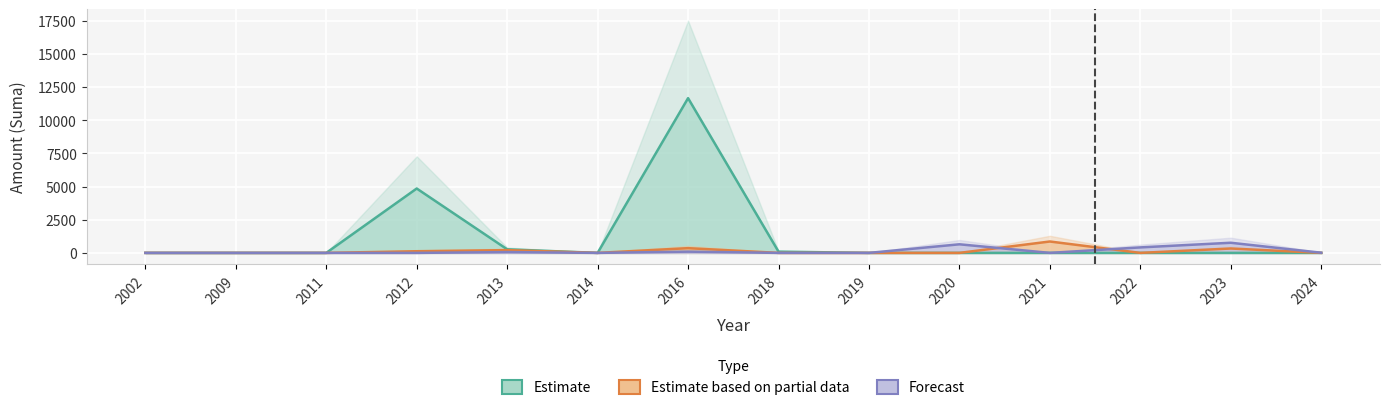

At 2022, list the series in order from smallest to largest.

Estimate, Estimate based on partial data, Forecast